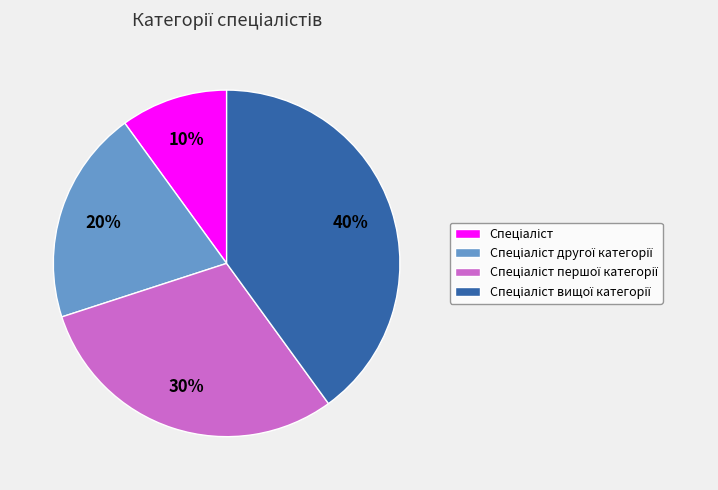

To the nearest percent, what is the difference between the largest and smallest slice percentages?

30%